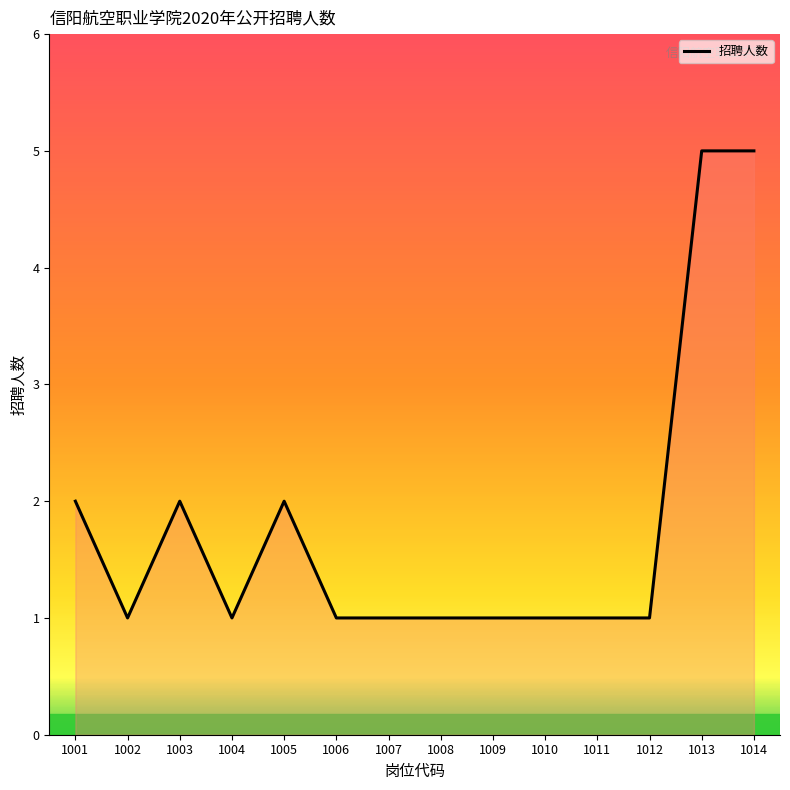

Between 1008 and 1013, which is larger?

1013